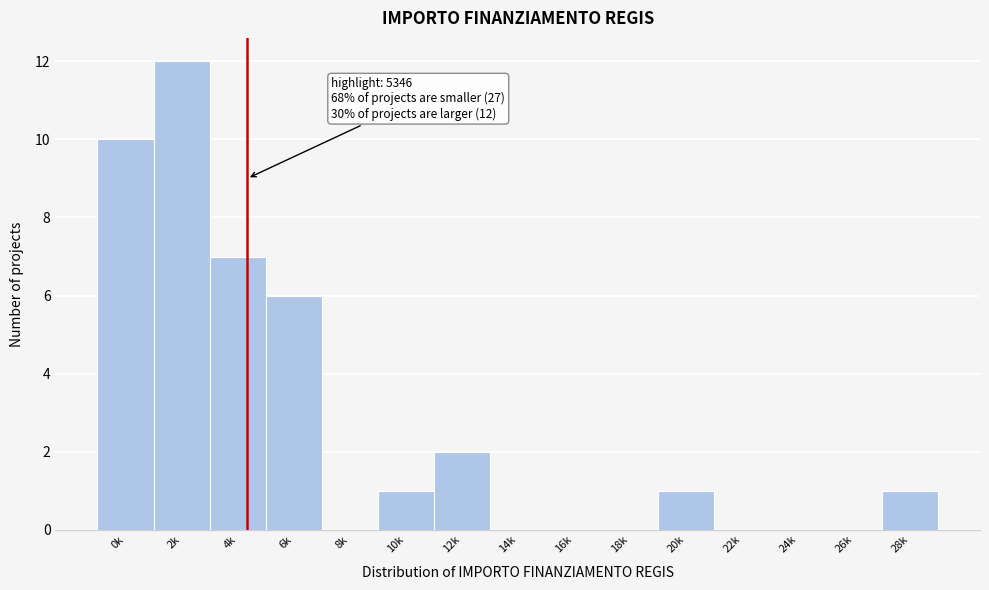

Reading left to right, what are all the values shown in this chart?

0k=10	2k=12	4k=7	6k=6	8k=0	10k=1	12k=2	14k=0	16k=0	18k=0	20k=1	22k=0	24k=0	26k=0	28k=1